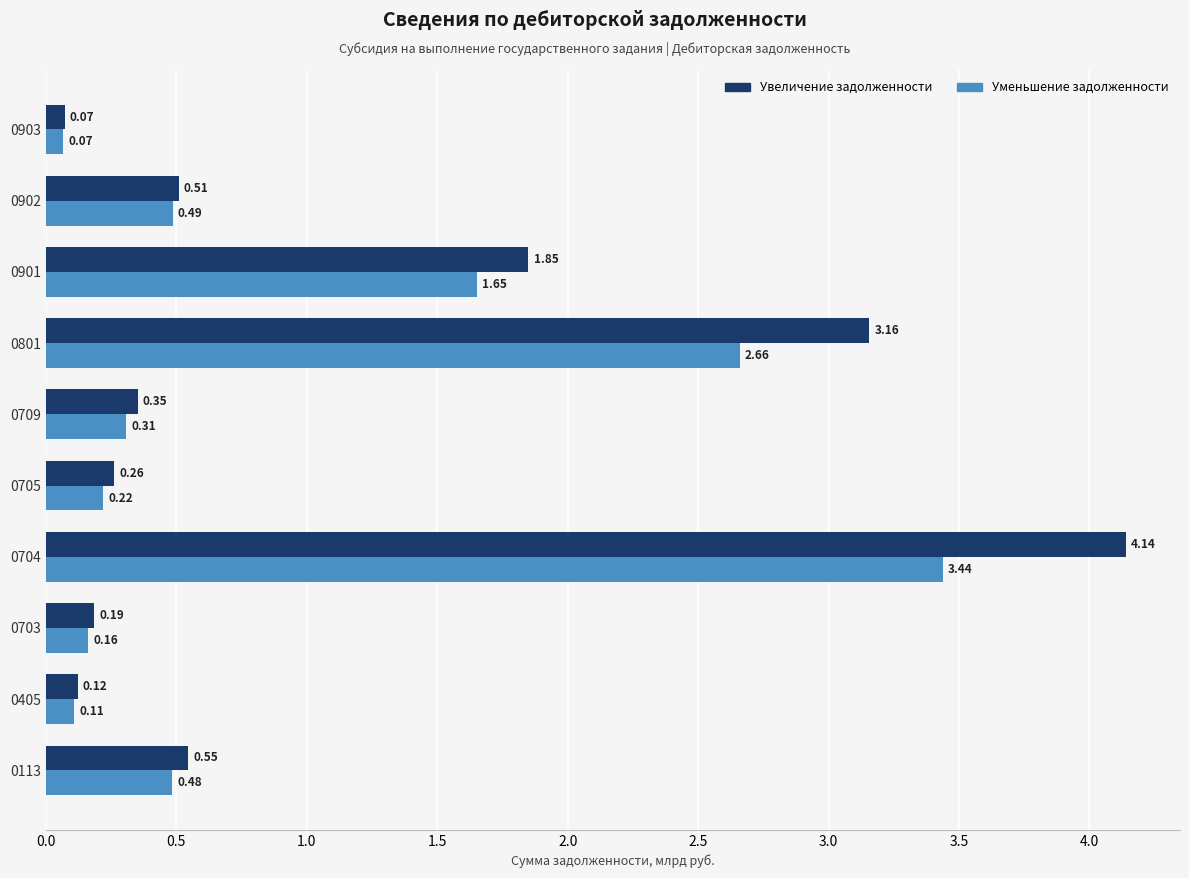

What are all the series names shown in the legend?

Увеличение задолженности, Уменьшение задолженности